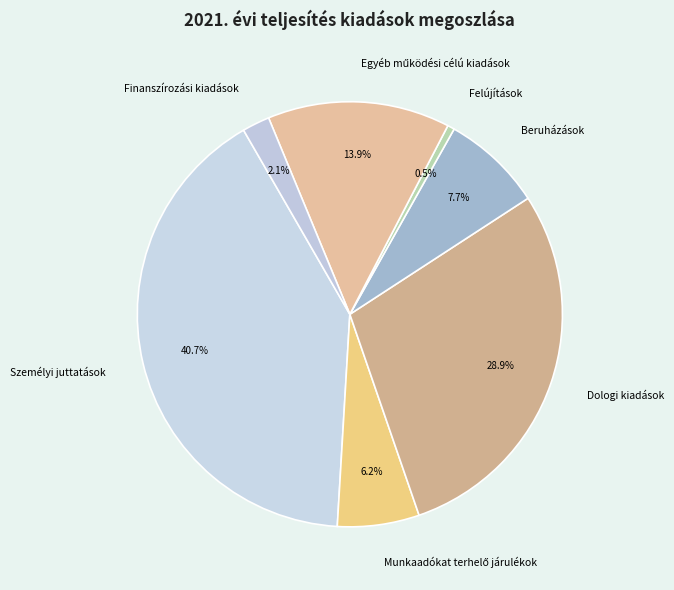

Approximately how many times larger is the value at Személyi juttatások compared to Dologi kiadások?

1.4